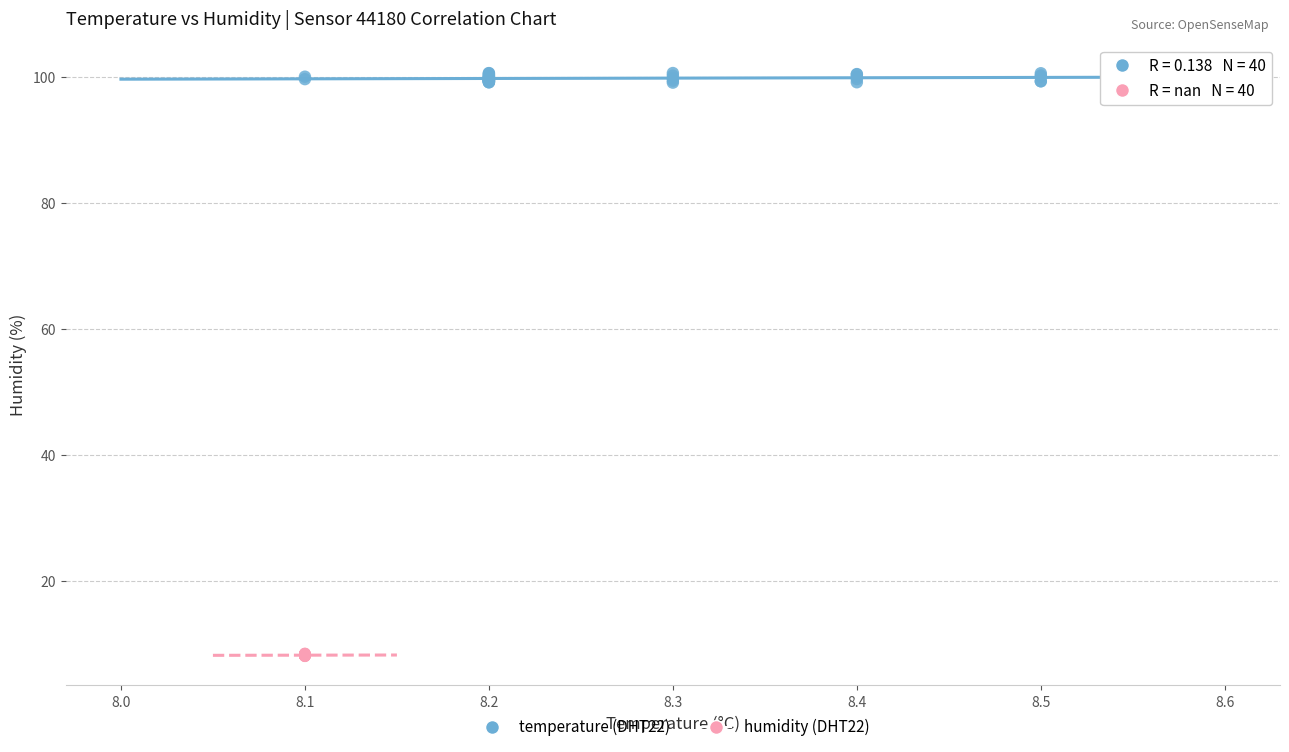

Which series contains the lowest Y value?

humidity (DHT22)